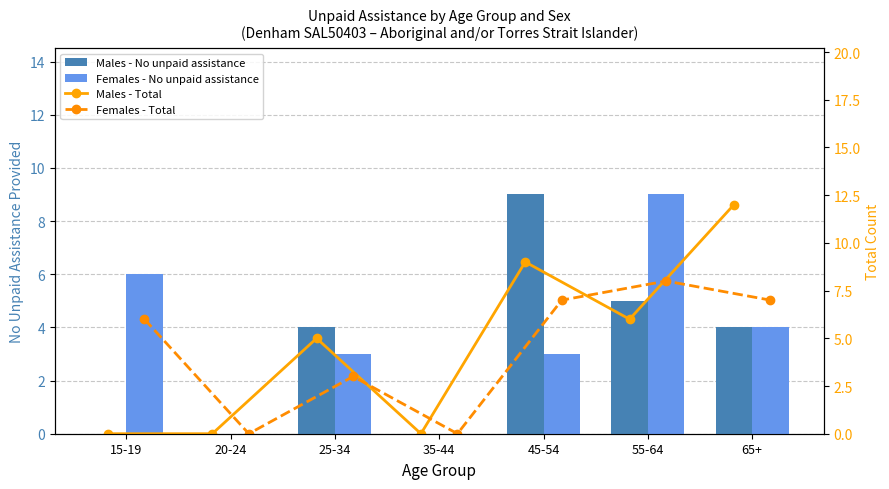

What is the value of the Females - No unpaid assistance bar at the 6th from the left?

9